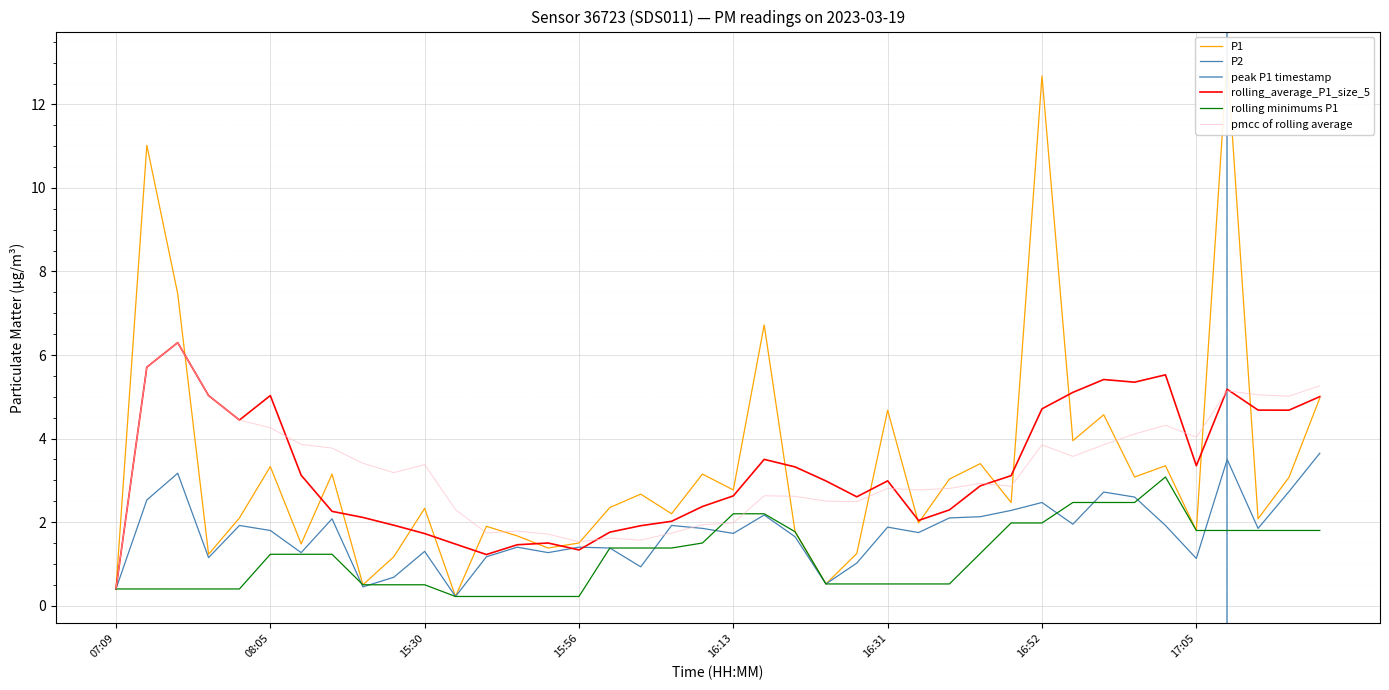

How many data points in P2 are above 1?

34